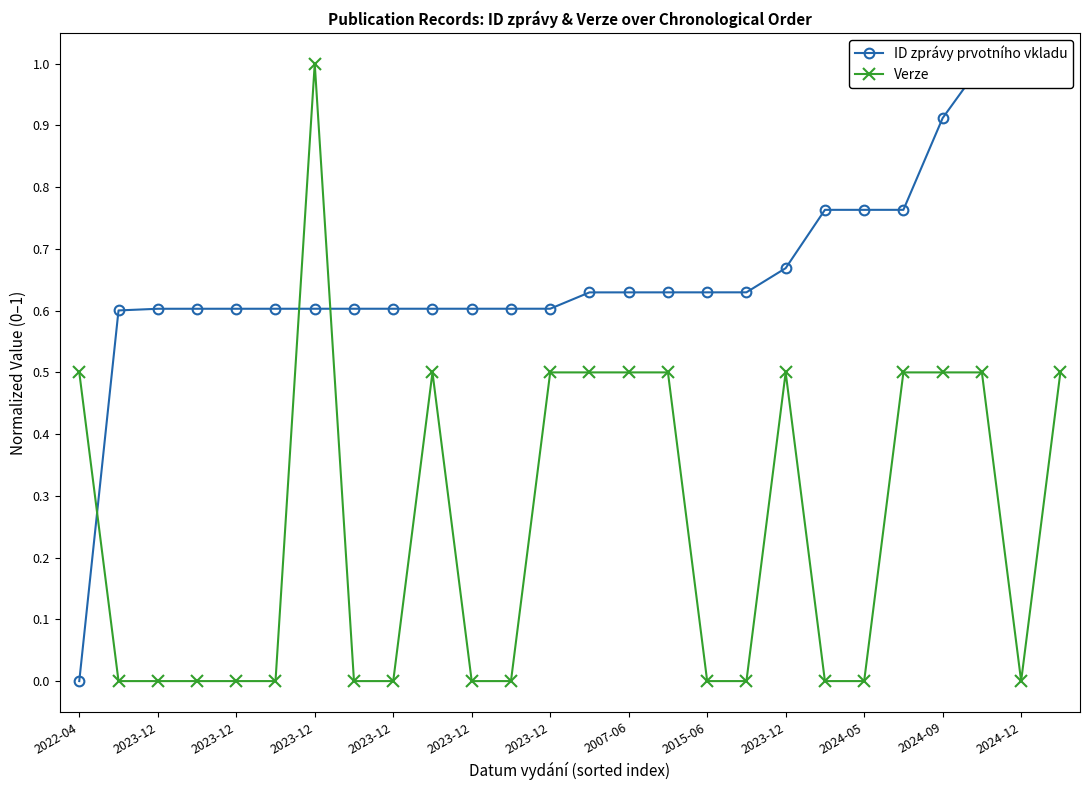

Read the ID zprávy prvotního vkladu value at 2023-12.

0.6